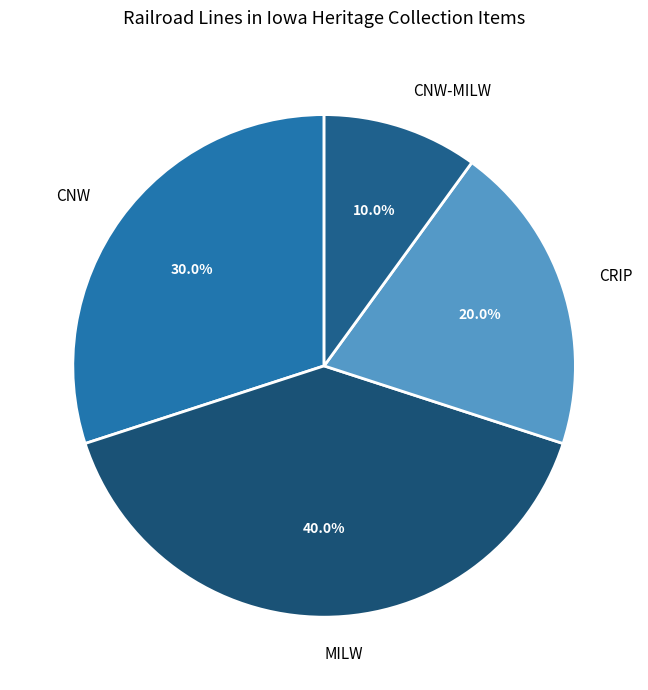

How much of the chart is everything except MILW?

60.0%